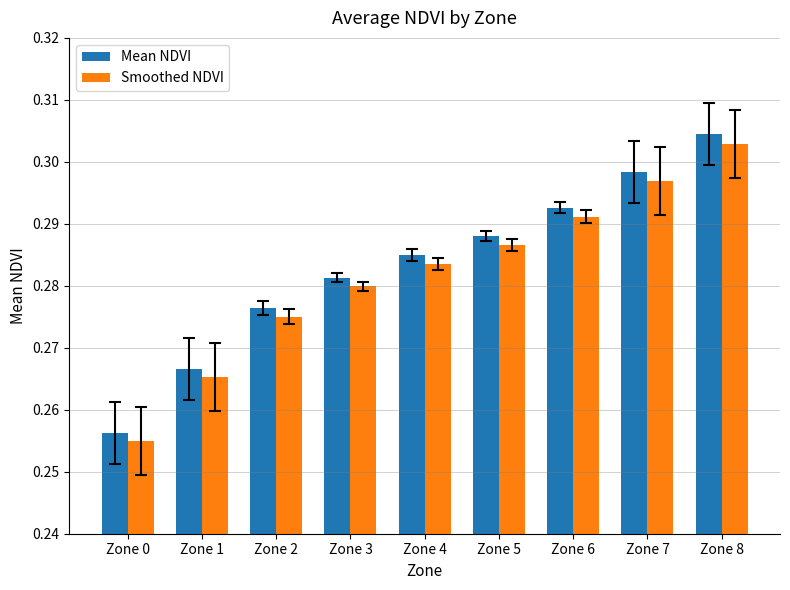

Rank the categories by Smoothed NDVI value from highest to lowest.

Zone 8, Zone 7, Zone 6, Zone 5, Zone 4, Zone 3, Zone 2, Zone 1, Zone 0